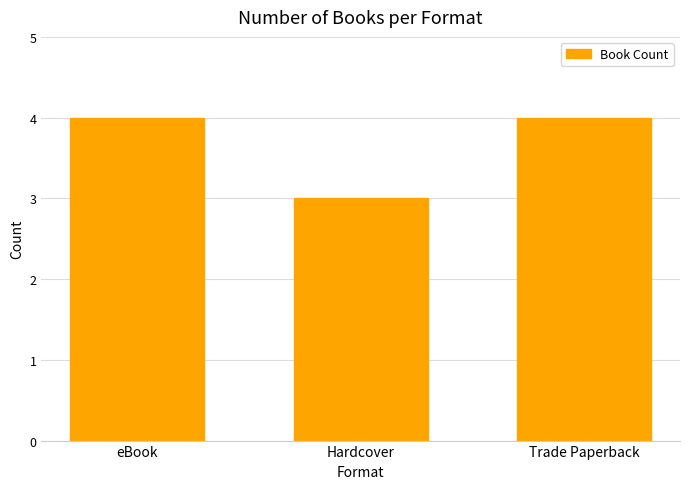

What is the approximate value at Hardcover?

3